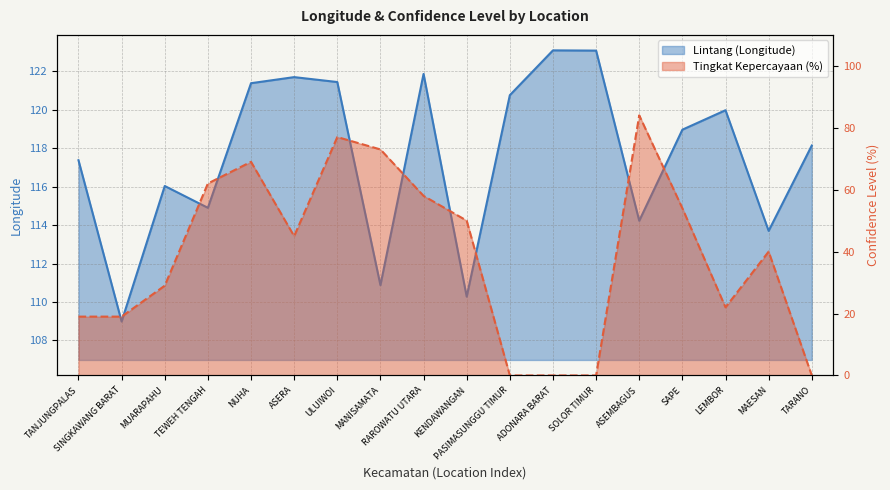

True or false: Tingkat Kepercayaan (%) and Lintang (Longitude) cross at least once.

False